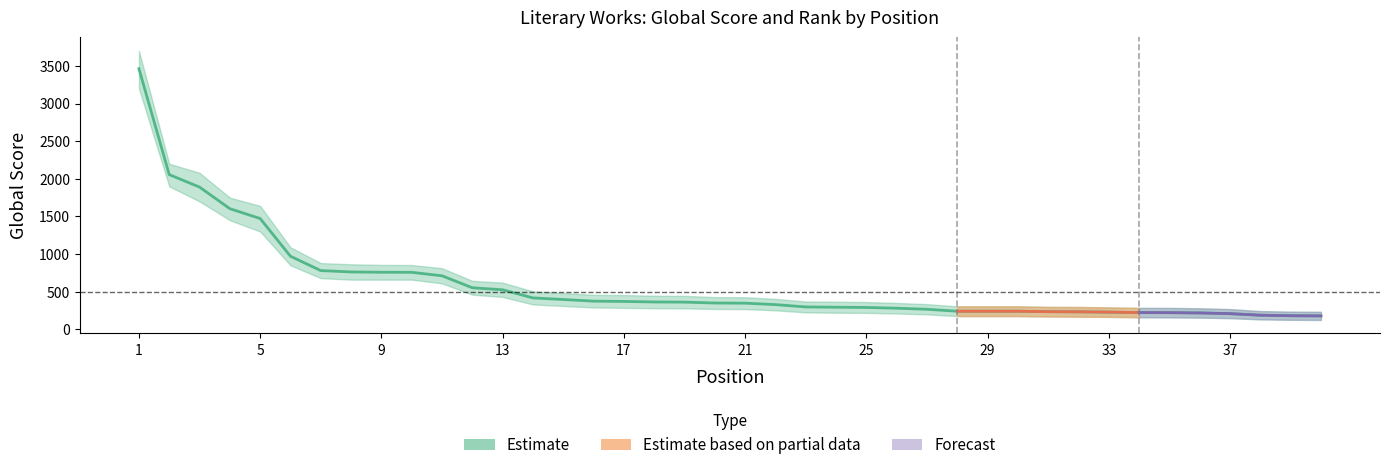

How many series are shown in this chart?

1